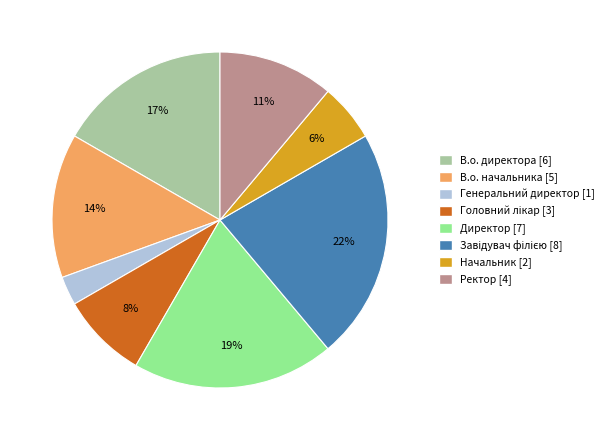

What percentage is the В.о. начальника slice, to the nearest percent?

14%